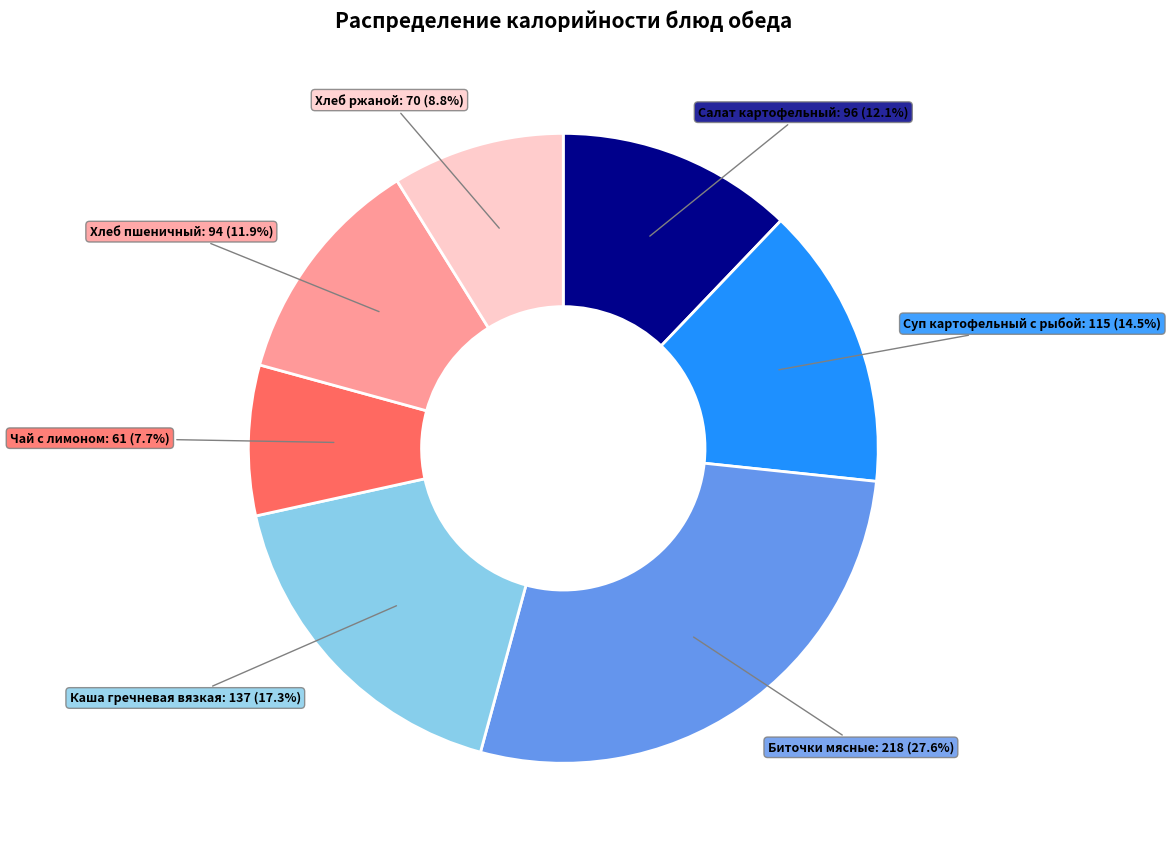

Is there any slice that represents more than half of the pie?

No